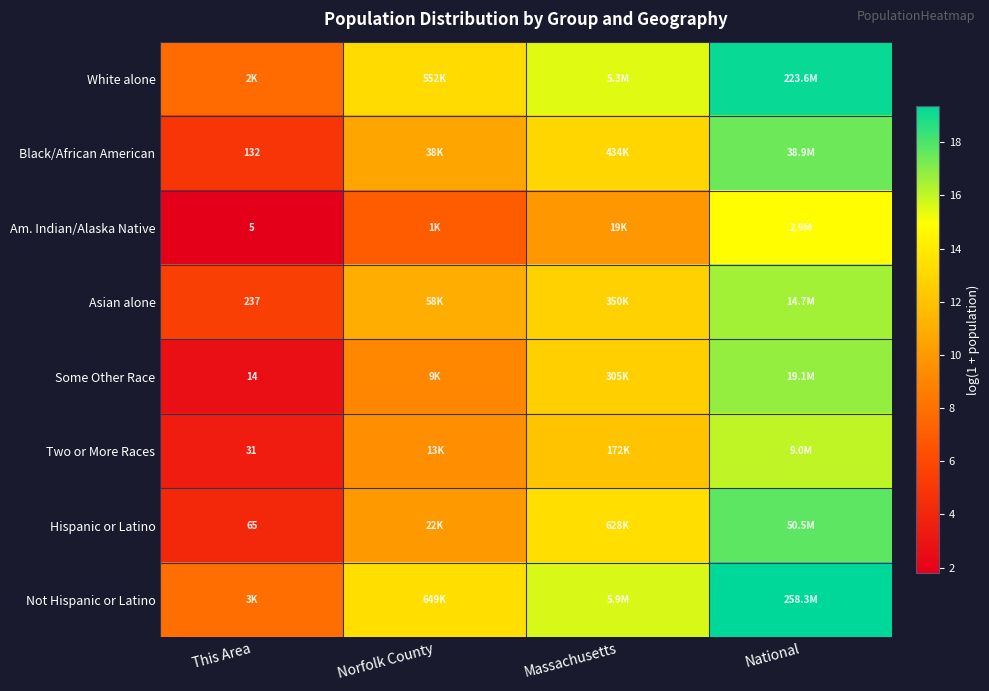

Is the value of Some Other Race at National greater than the value of Two or More Races at Massachusetts?

Yes